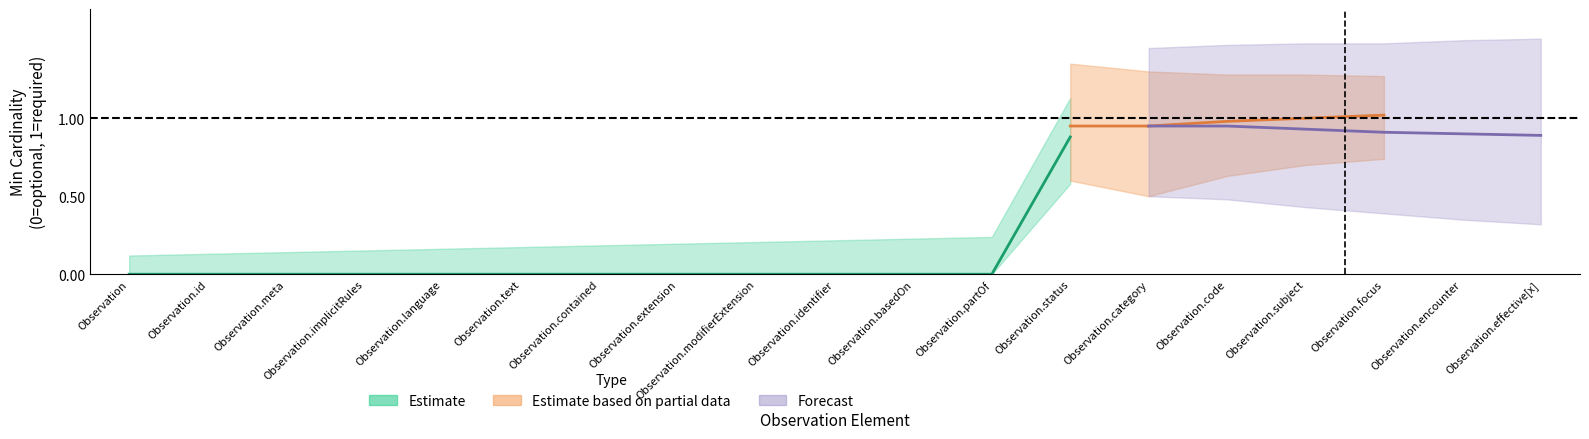

Count the number of categories in the chart.

19